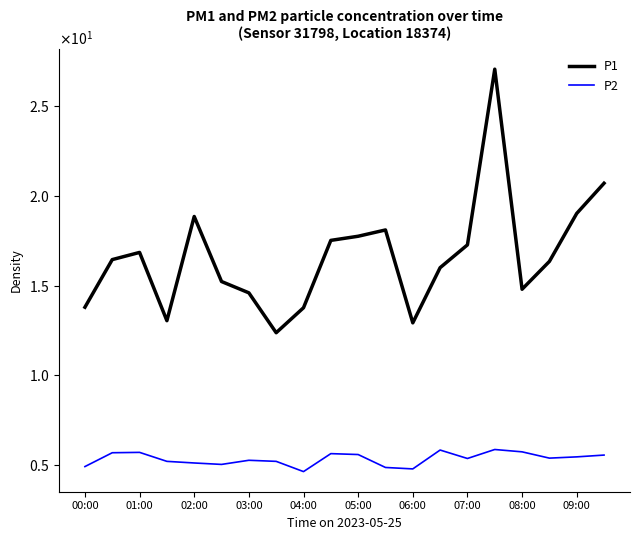

Which series has the largest range (max minus min)?

P1